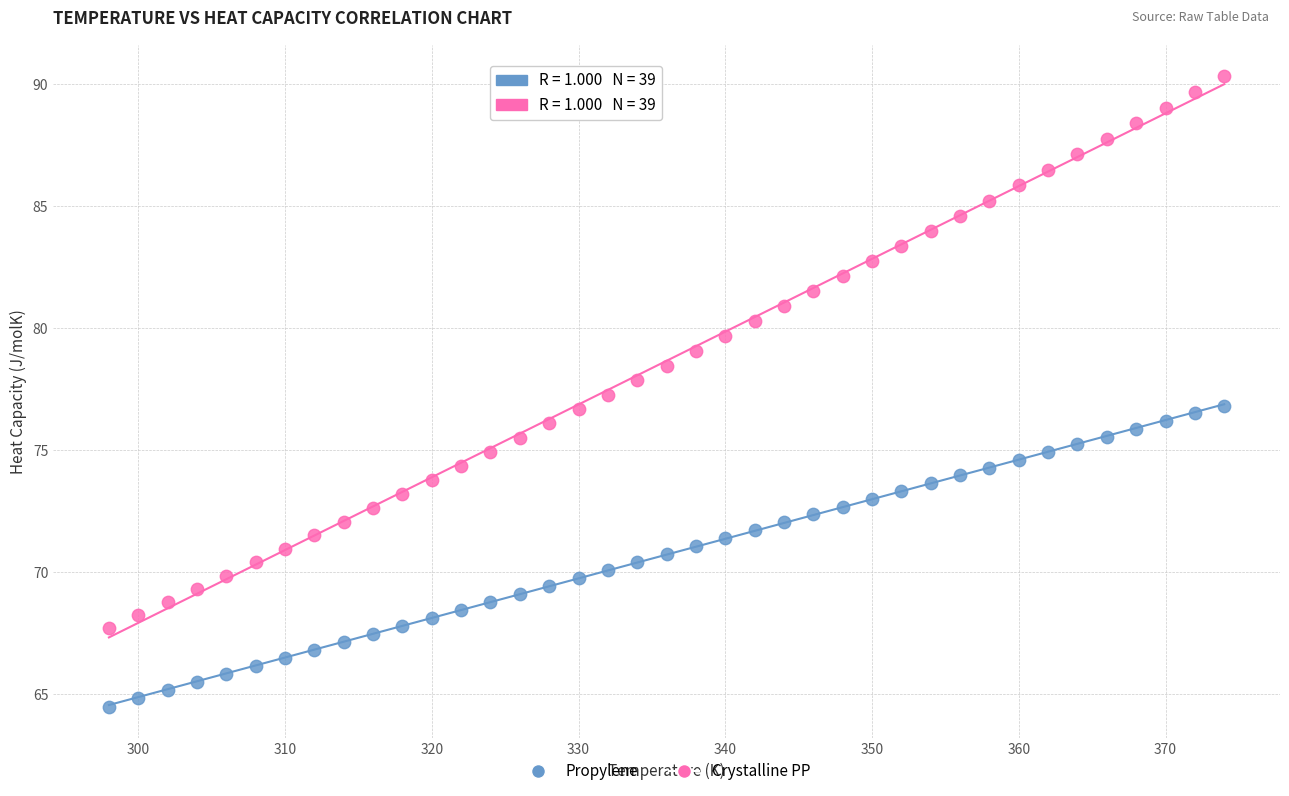

Which series has the largest Y range (max minus min)?

Crystalline PP